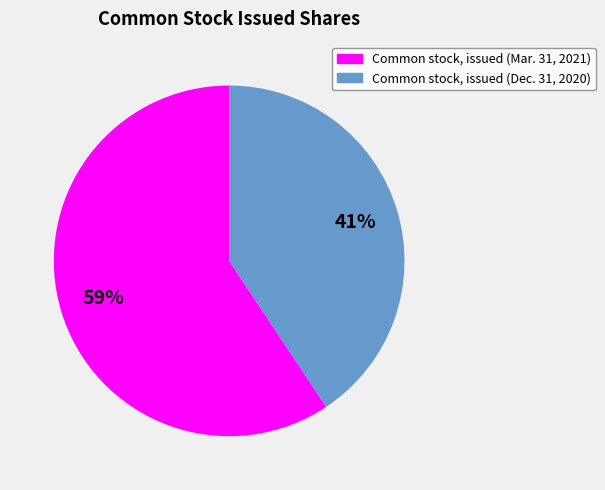

True or false: Common stock, issued (Mar. 31, 2021) accounts for 52% of the total.

False